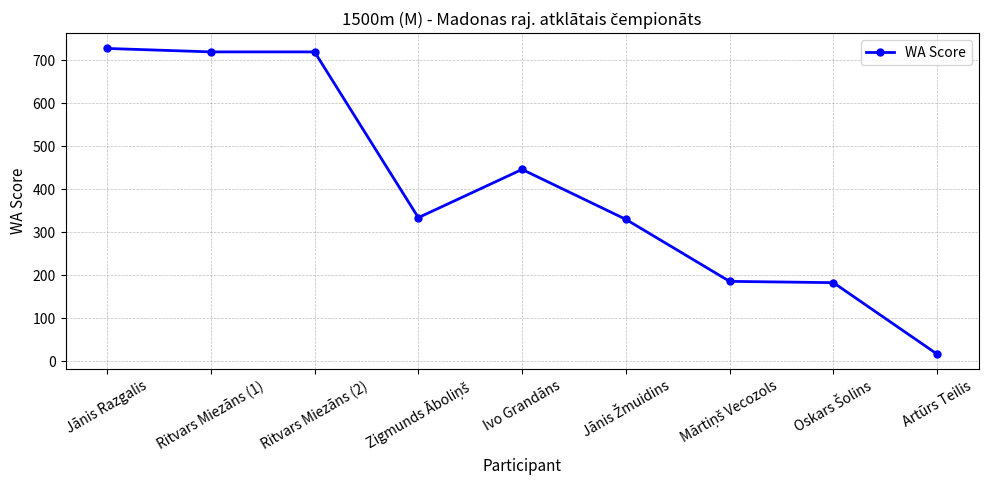

Is it true that the value at Ivo Grandāns is 263?

False